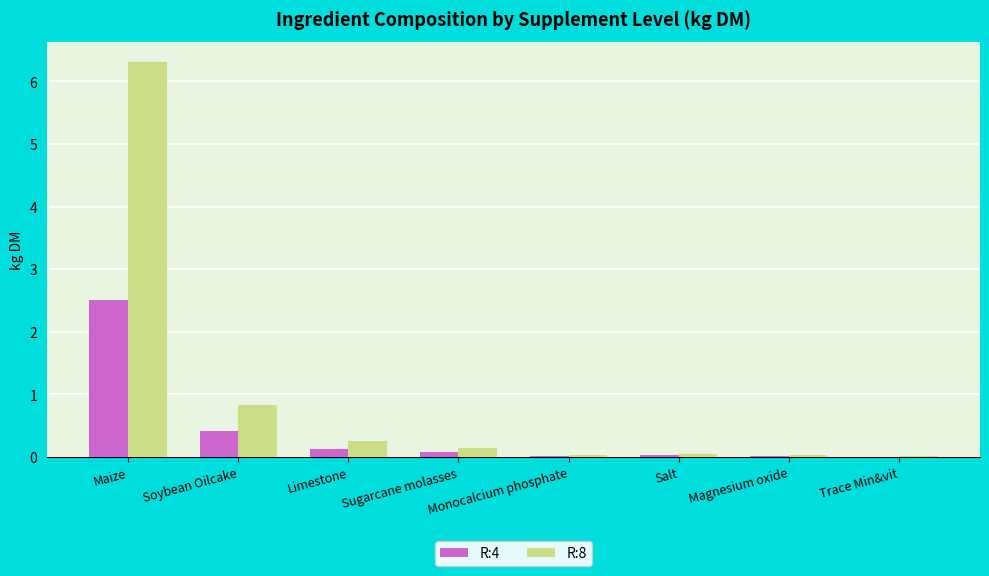

Which category has the highest value across all series?

Maize